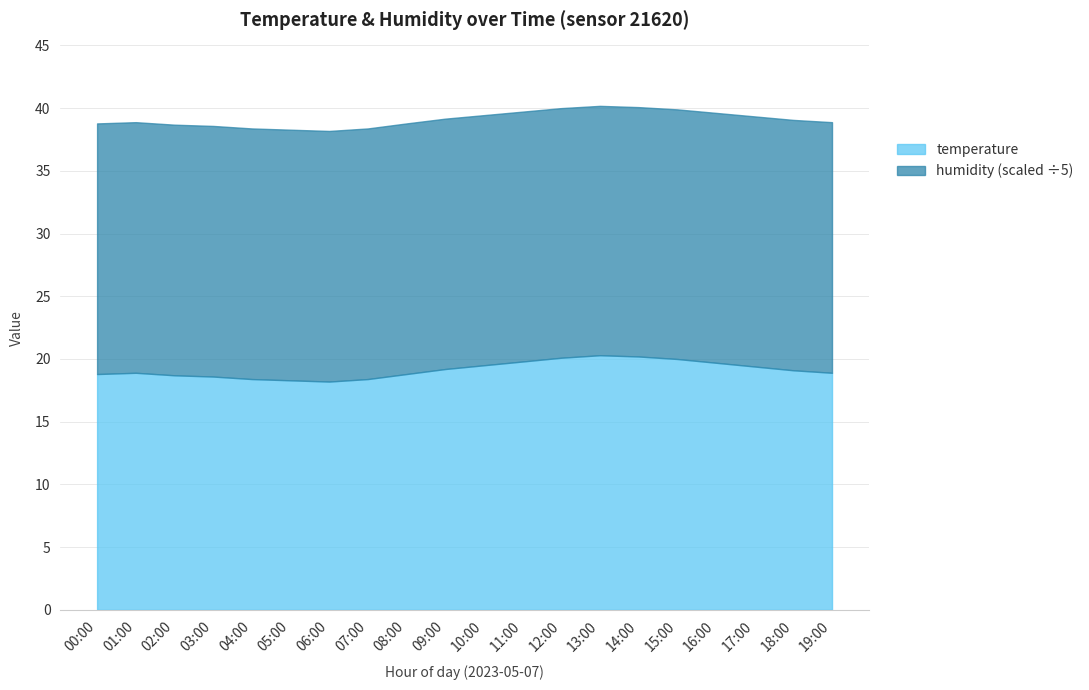

What is the label of the 18th point from the right?

02:00